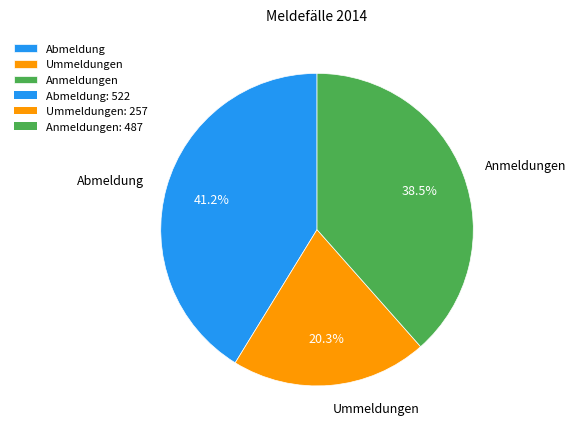

What is the ratio of the value at Abmeldung to the value at Anmeldungen?

1.1